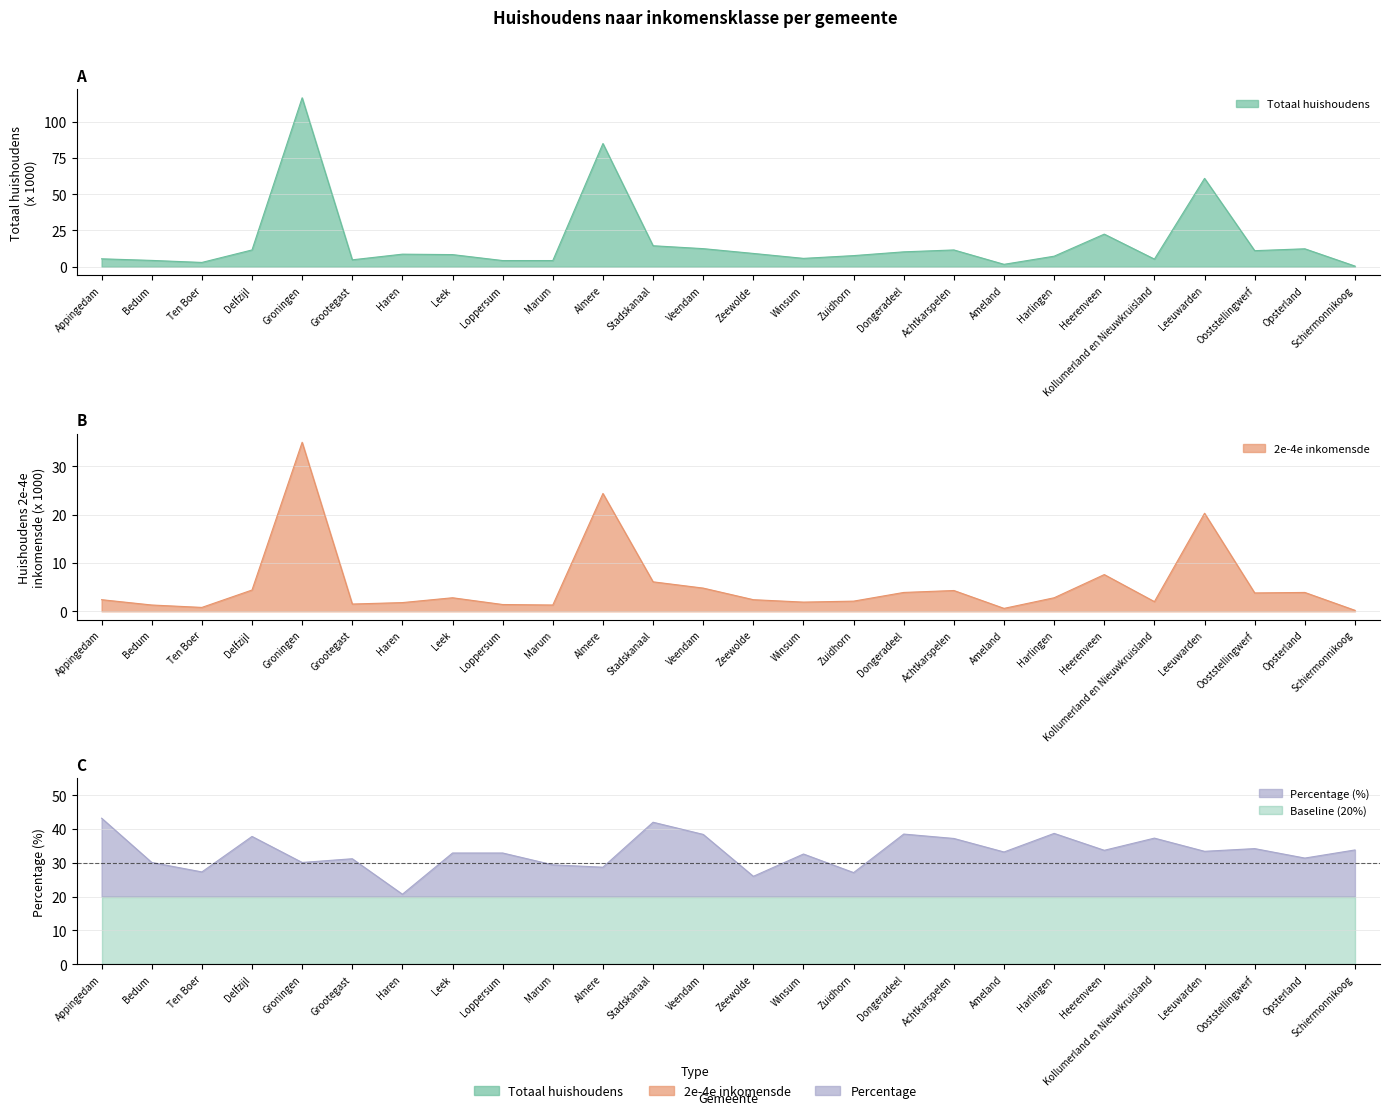

How many series are shown in this chart?

3